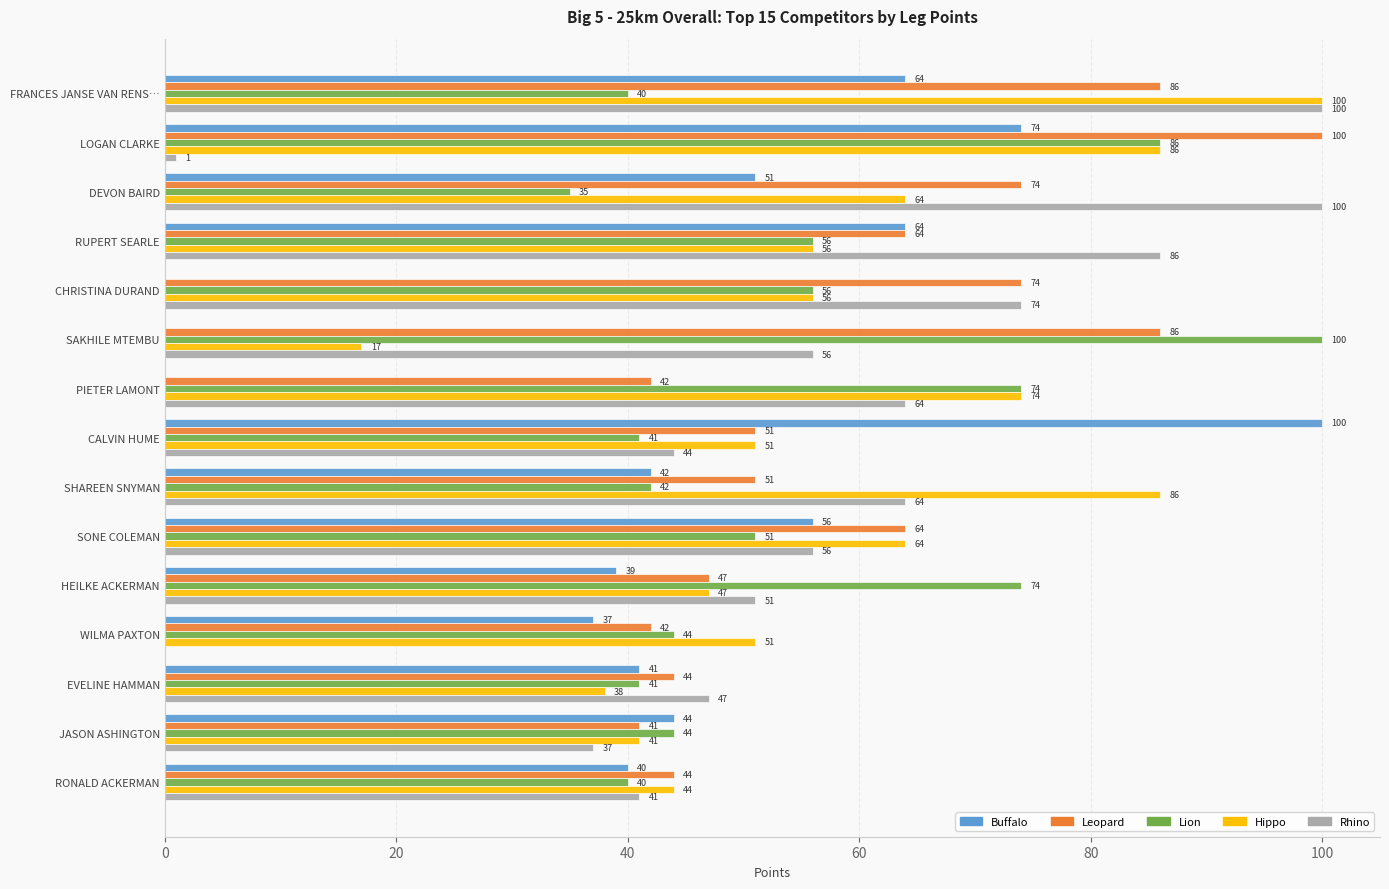

Read the Lion value at DEVON BAIRD, to the nearest 10.

40